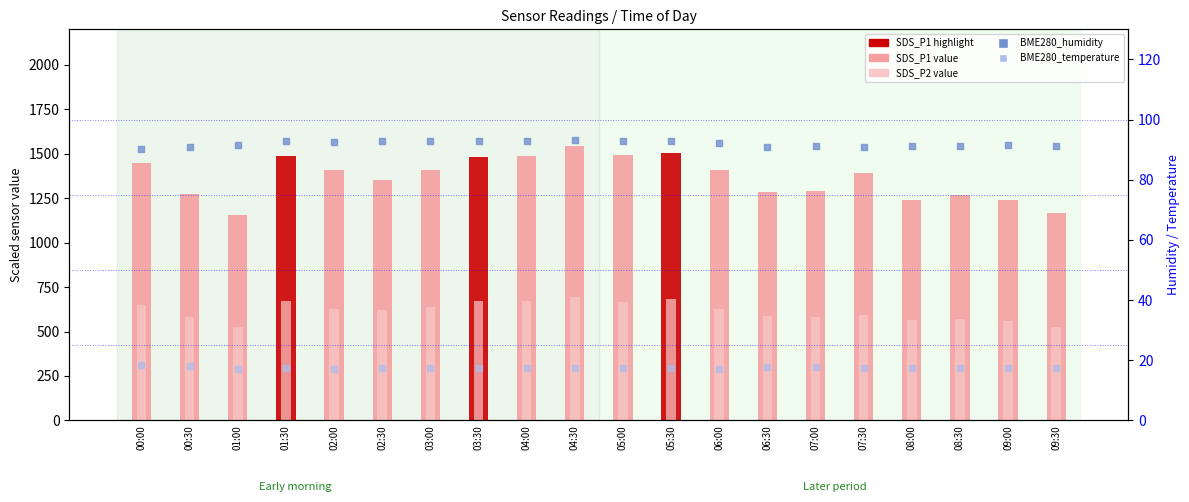

What is the total value across all series at 04:30?

2347.8